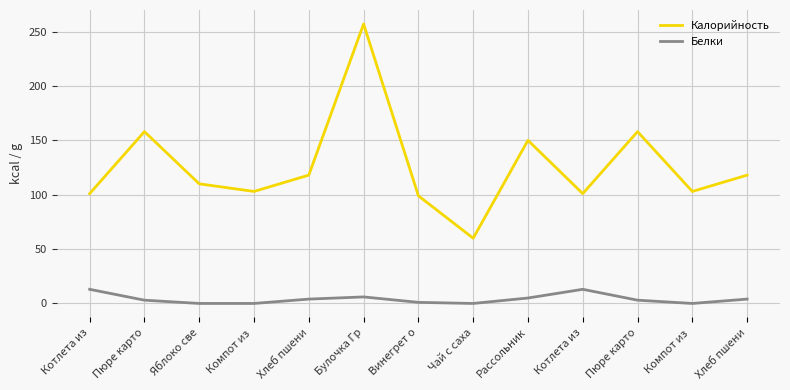

Is it true that Белки equals 7 at Хлеб пшени?

False